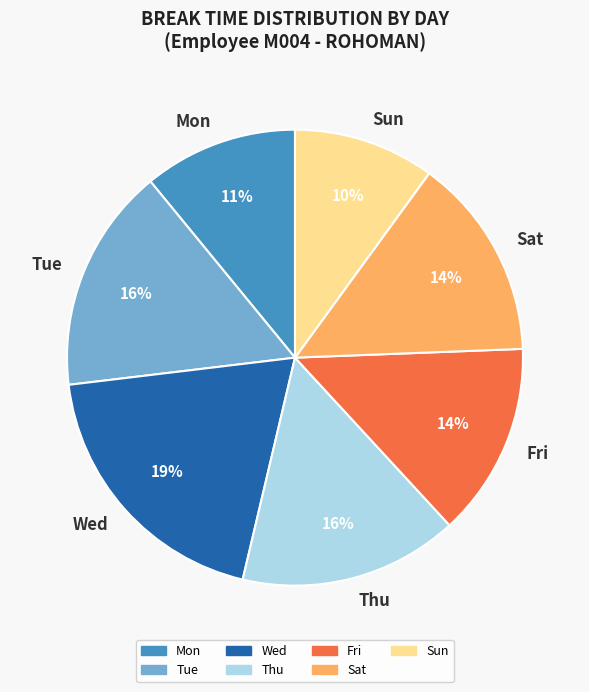

Is it true that Wed is 19% of the pie?

True